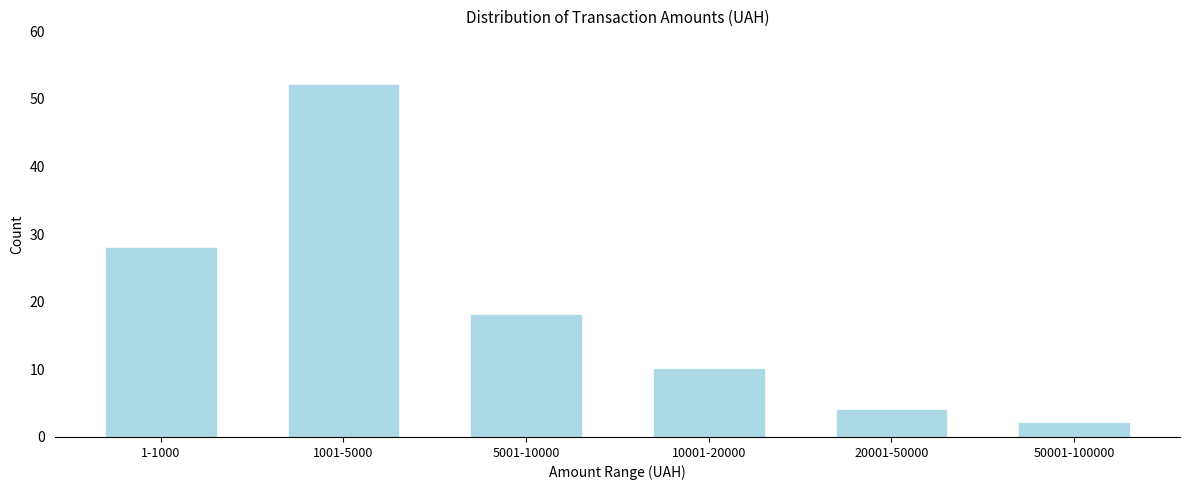

Reading left to right, what are all the values shown in this chart?

28	52	18	10	4	2